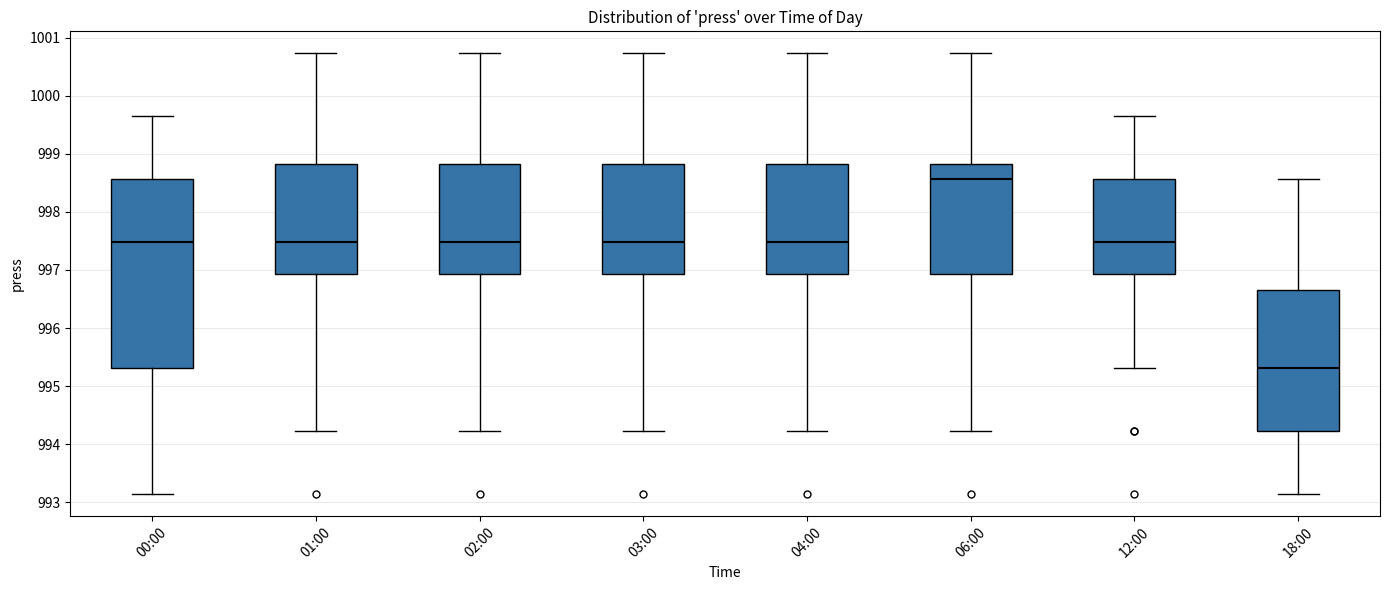

Reading left to right, read every box against the y-axis: the position of its median line, the range the box covers, and the ends of its whiskers. The values are not printed on the chart, so give them approximately, as read against the axis.

00:00: median 997.5, box 995.3 to 998.6, whiskers 993.1 to 999.7
01:00: median 997.5, box 996.9 to 998.8, whiskers 994.2 to 1000.7
02:00: median 997.5, box 996.9 to 998.8, whiskers 994.2 to 1000.7
03:00: median 997.5, box 996.9 to 998.8, whiskers 994.2 to 1000.7
04:00: median 997.5, box 996.9 to 998.8, whiskers 994.2 to 1000.7
06:00: median 998.6, box 996.9 to 998.8, whiskers 994.2 to 1000.7
12:00: median 997.5, box 996.9 to 998.6, whiskers 995.3 to 999.7
18:00: median 995.3, box 994.2 to 996.7, whiskers 993.1 to 998.6